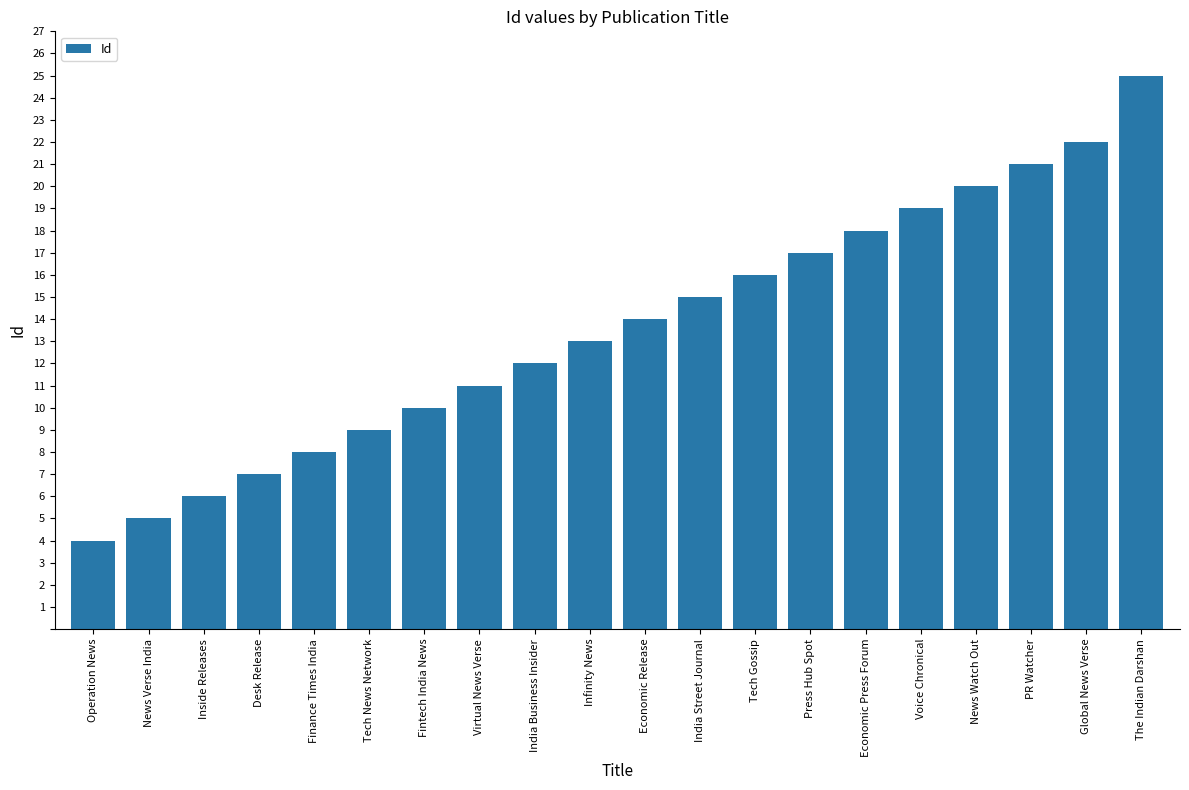

What position from the left is Tech News Network?

6